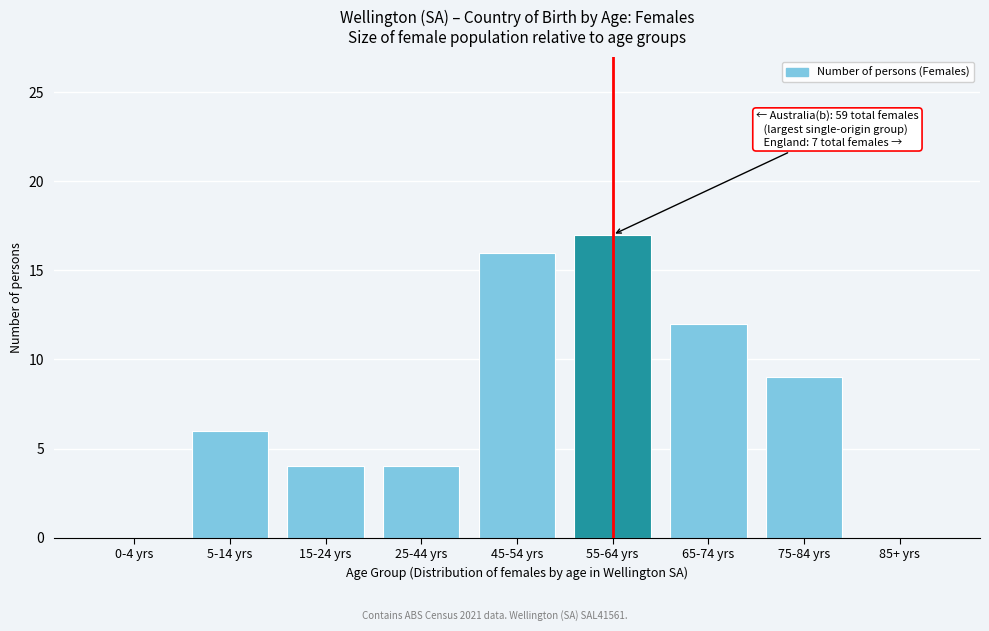

Reading left to right, list all the values displayed in this chart.

0-4 yrs=0	5-14 yrs=6	15-24 yrs=4	25-44 yrs=4	45-54 yrs=16	55-64 yrs=17	65-74 yrs=12	75-84 yrs=9	85+ yrs=0